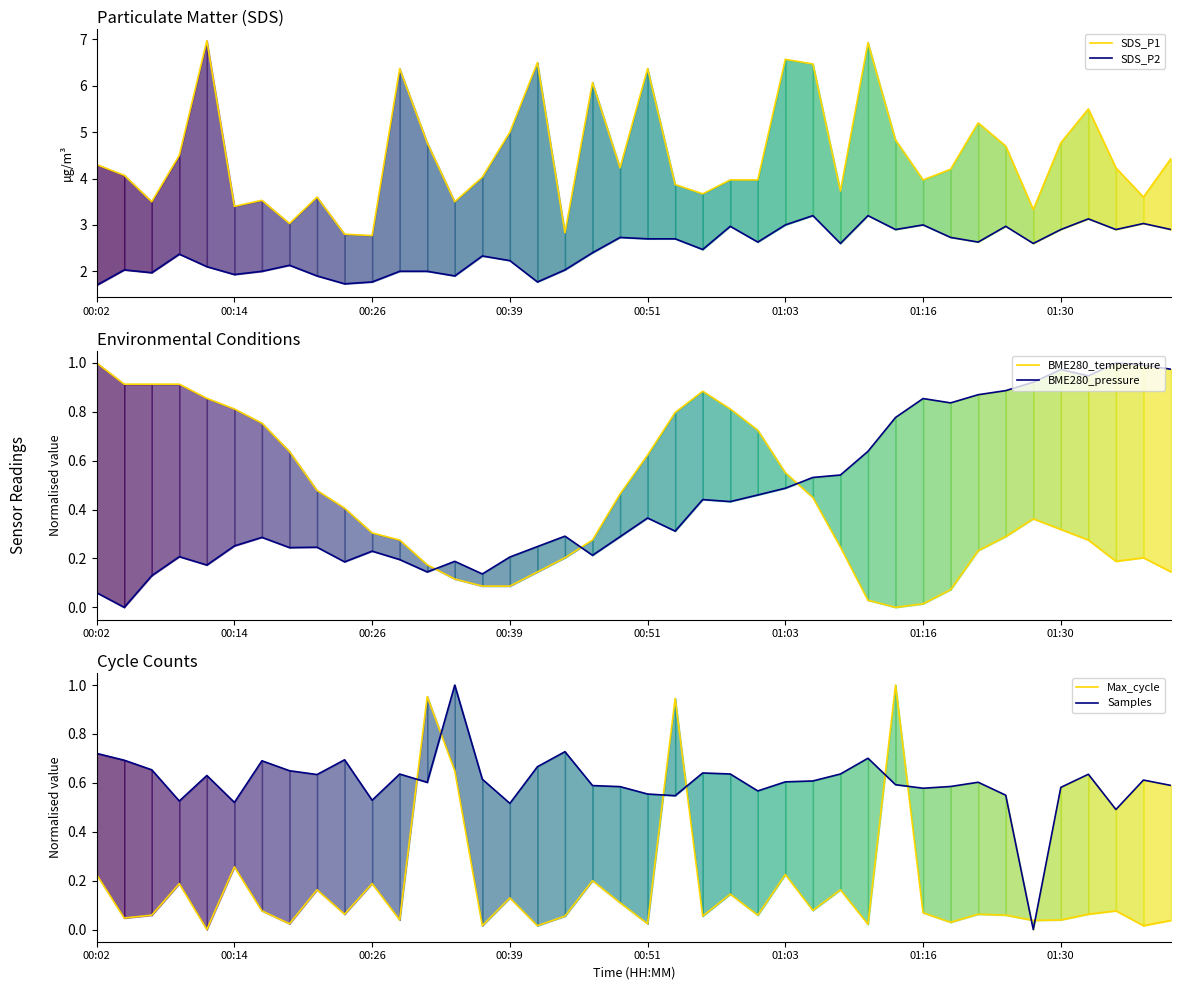

What is the maximum value shown in the chart?

7.0